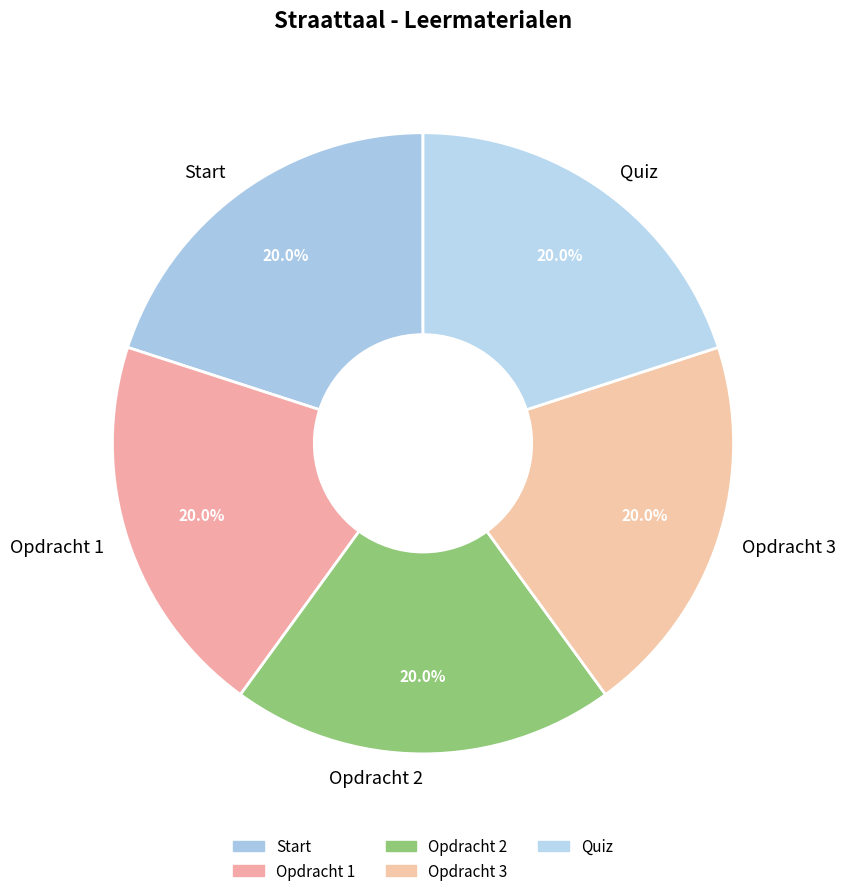

Approximately how many times larger is the value at Quiz compared to Opdracht 3?

1.0